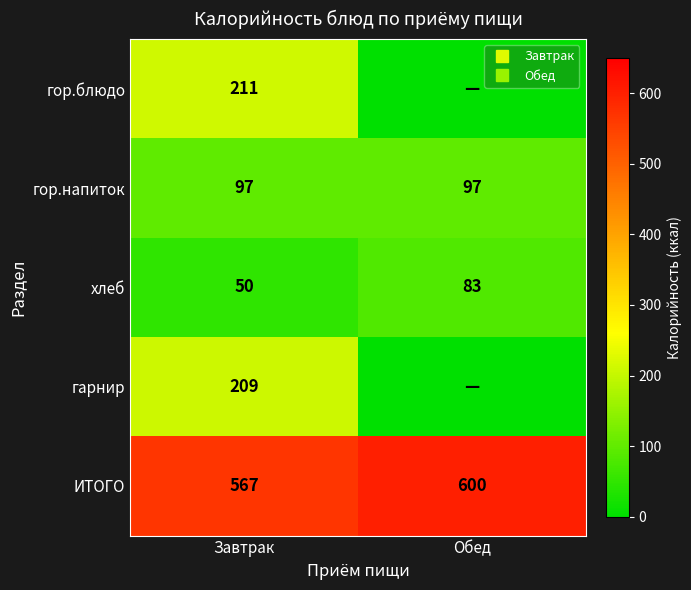

Count the ИТОГО values in the range 567 to 600.

2